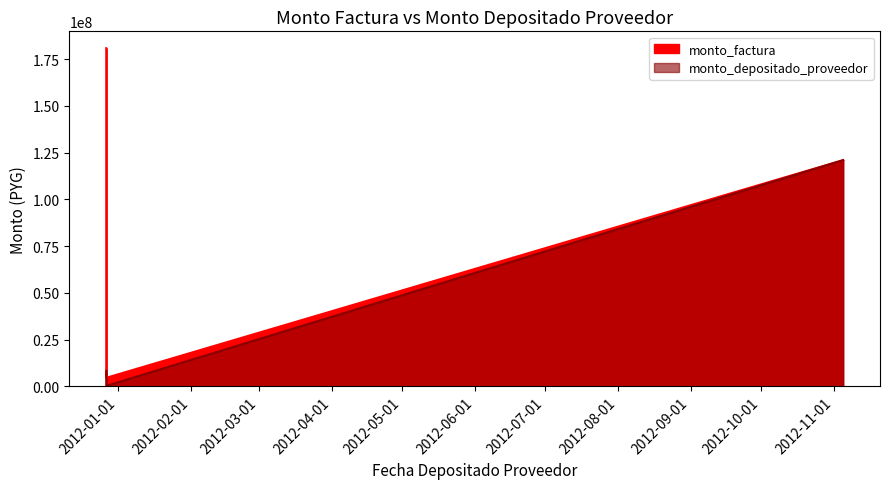

At how many categories does at least one series exceed 72906406?

2